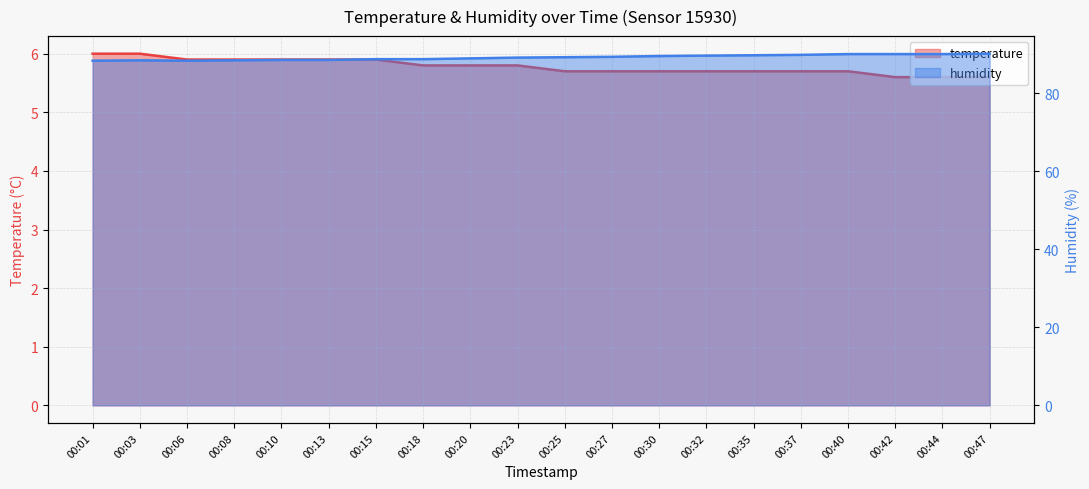

At which label is temperature closest to 5?

00:42